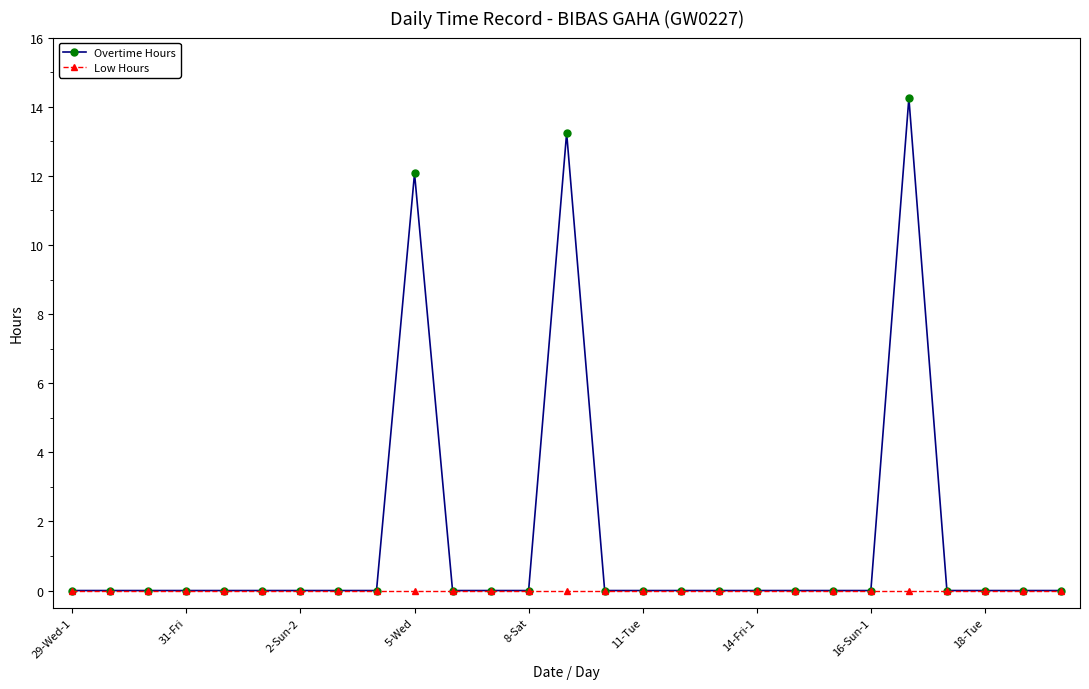

Which series has the widest spread of values?

Overtime Hours